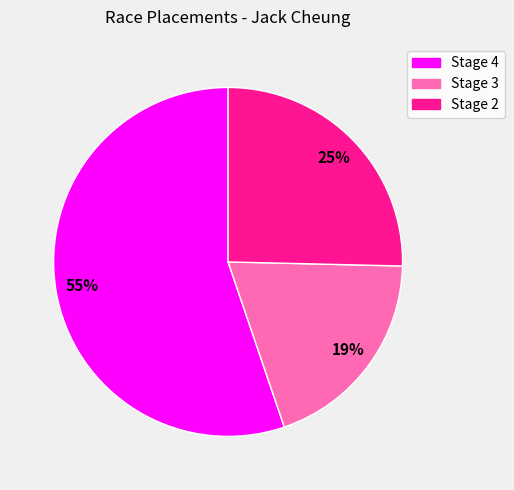

The Stage 4 slice represents 66% of the pie. True or false?

False